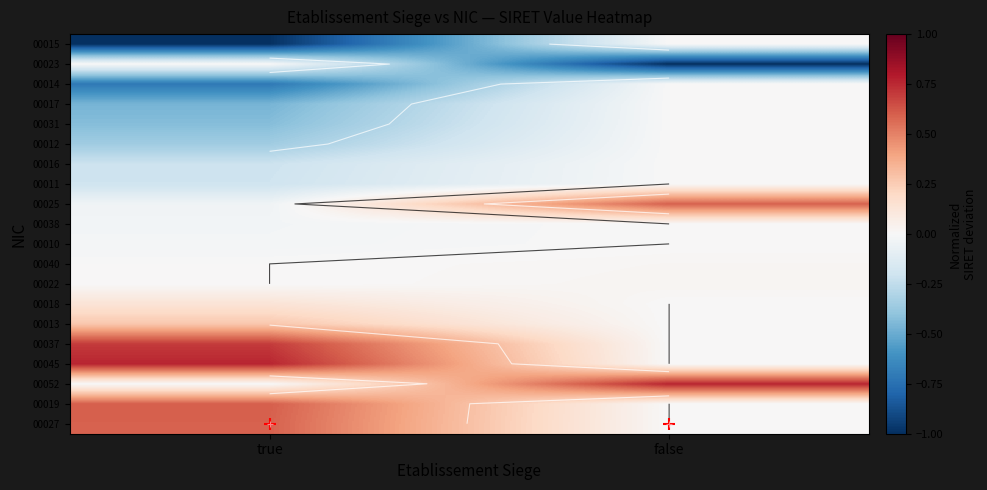

What is the sum of the 00014 values at true and false?

-0.7